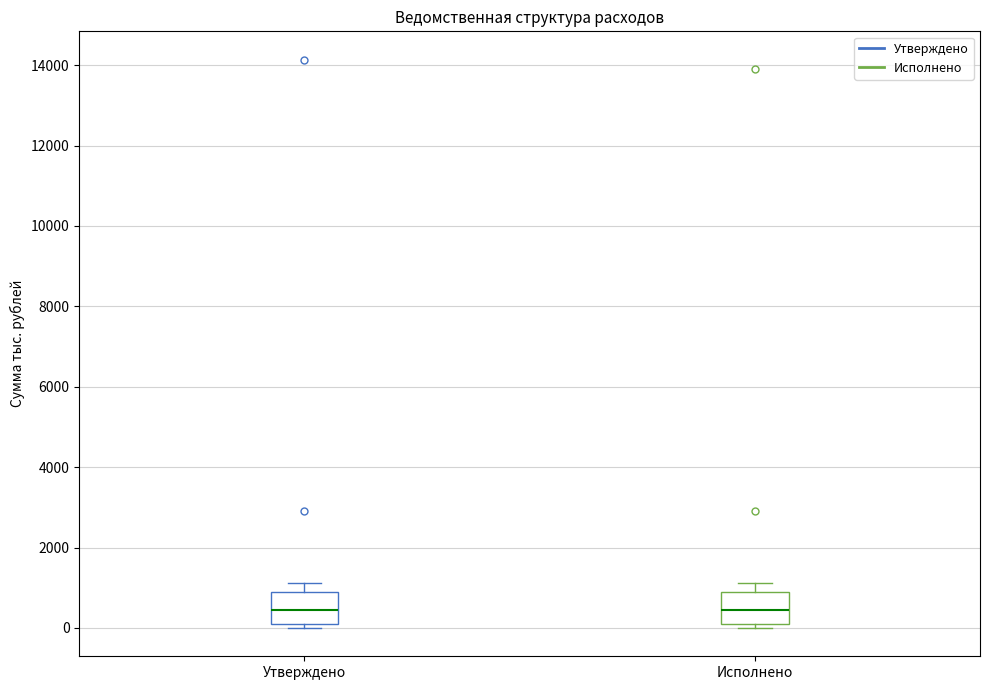

Where does the upper whisker of the box for Исполнено end on the y-axis? The values are not printed on the chart, so give them approximately, as read against the axis.

1200